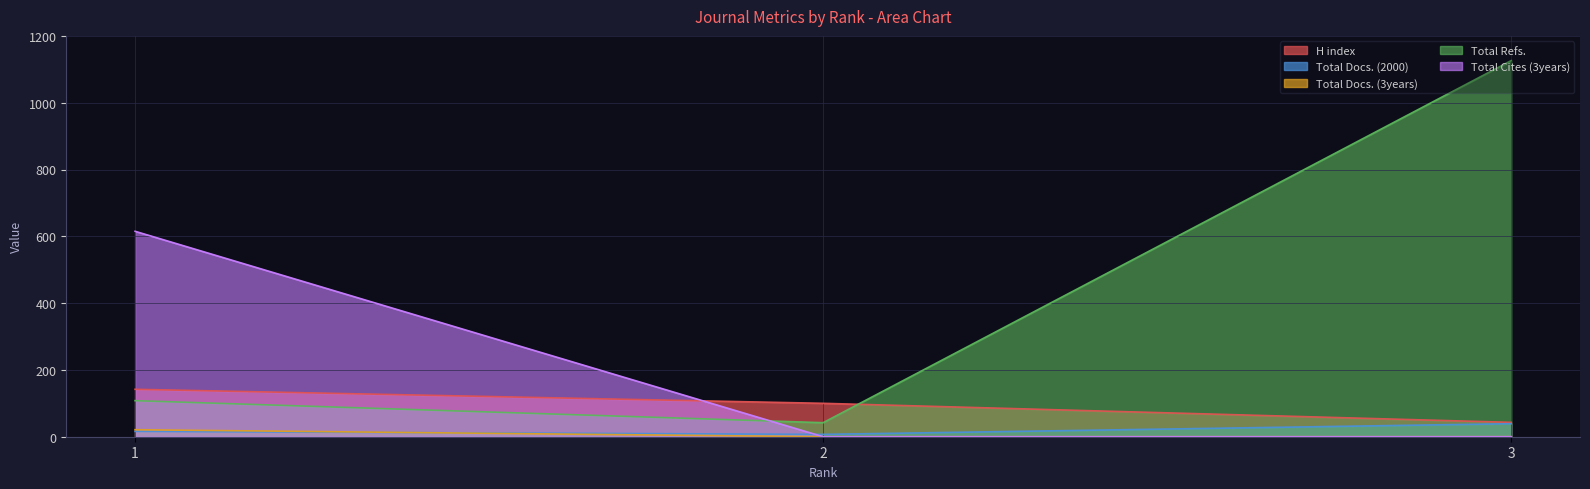

Reading left to right, extract all data points from this chart.

H index: 1=142	2=100	3=43
Total Docs. (2000): 1=16	2=7	3=39
Total Docs. (3years): 1=21	2=0	3=0
Total Refs.: 1=108	2=42	3=1126
Total Cites (3years): 1=615	2=0	3=0